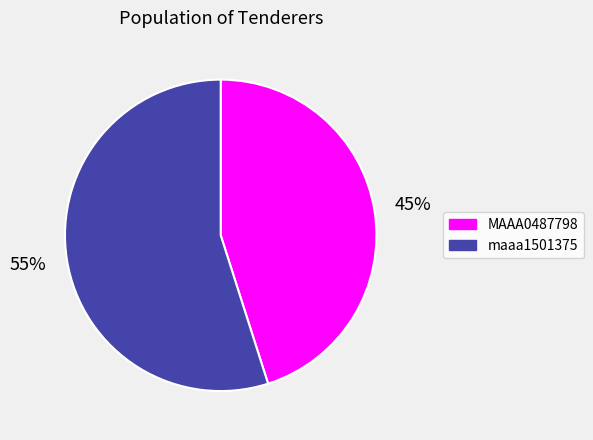

Which category has the smallest portion of the pie?

MAAA0487798